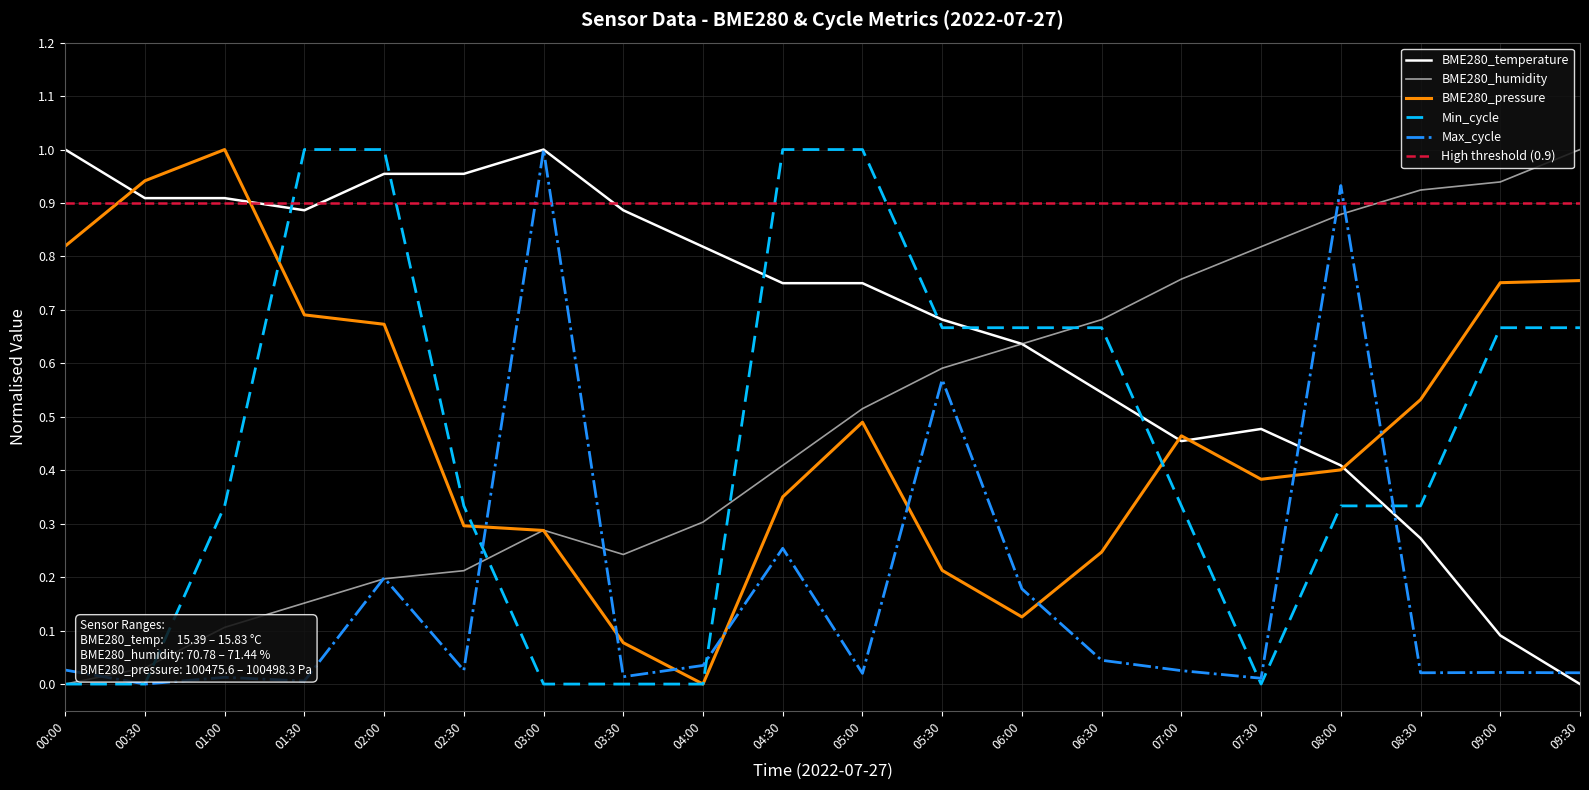

The Max_cycle series shows 0.6 at 05:30. True or false?

True